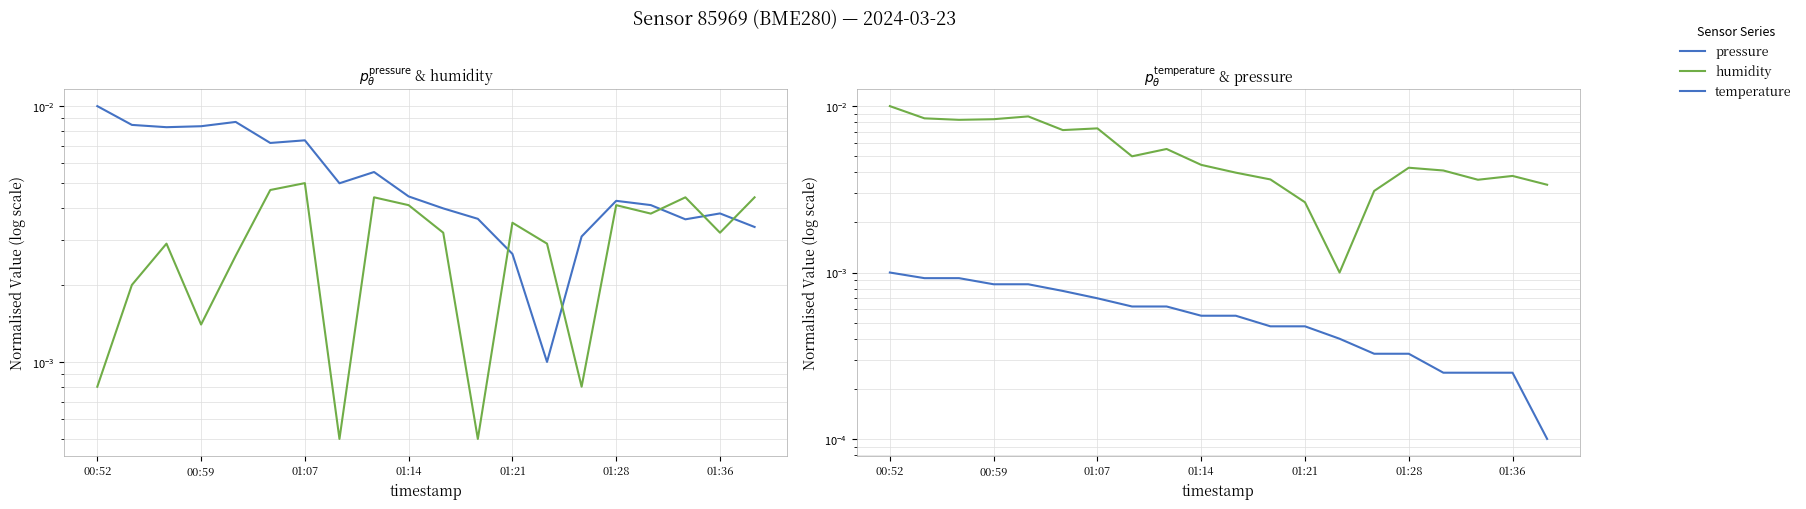

In pressure, how many points are higher than both neighbors (excluding endpoints)?

5